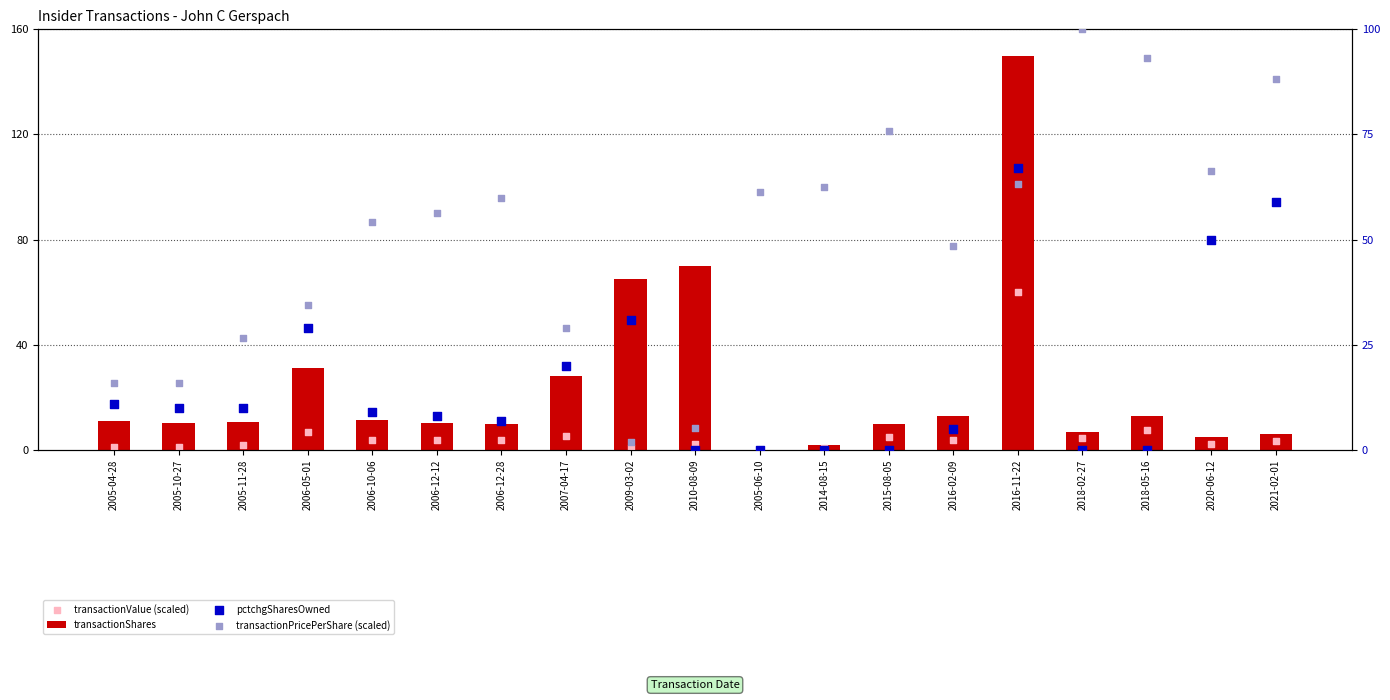

Which series contains the lowest Y value?

pctchgSharesOwned